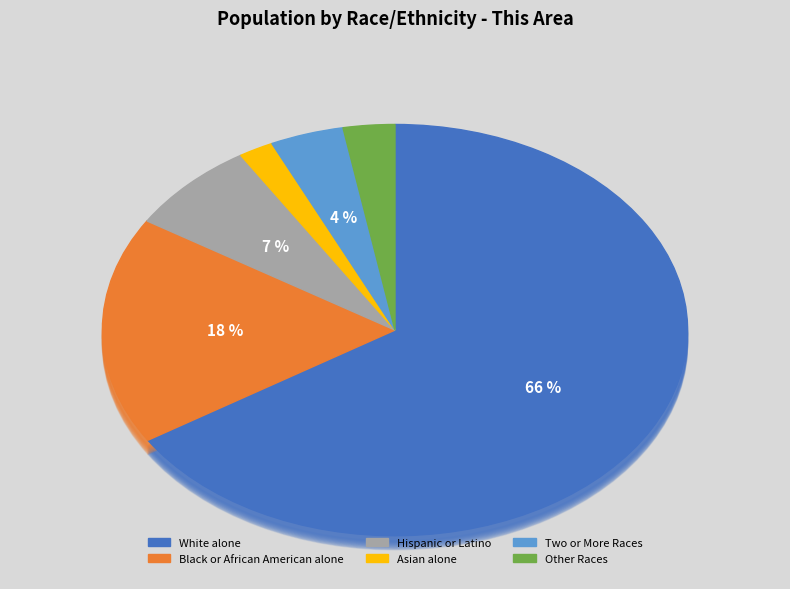

Count the number of slices in the pie.

6